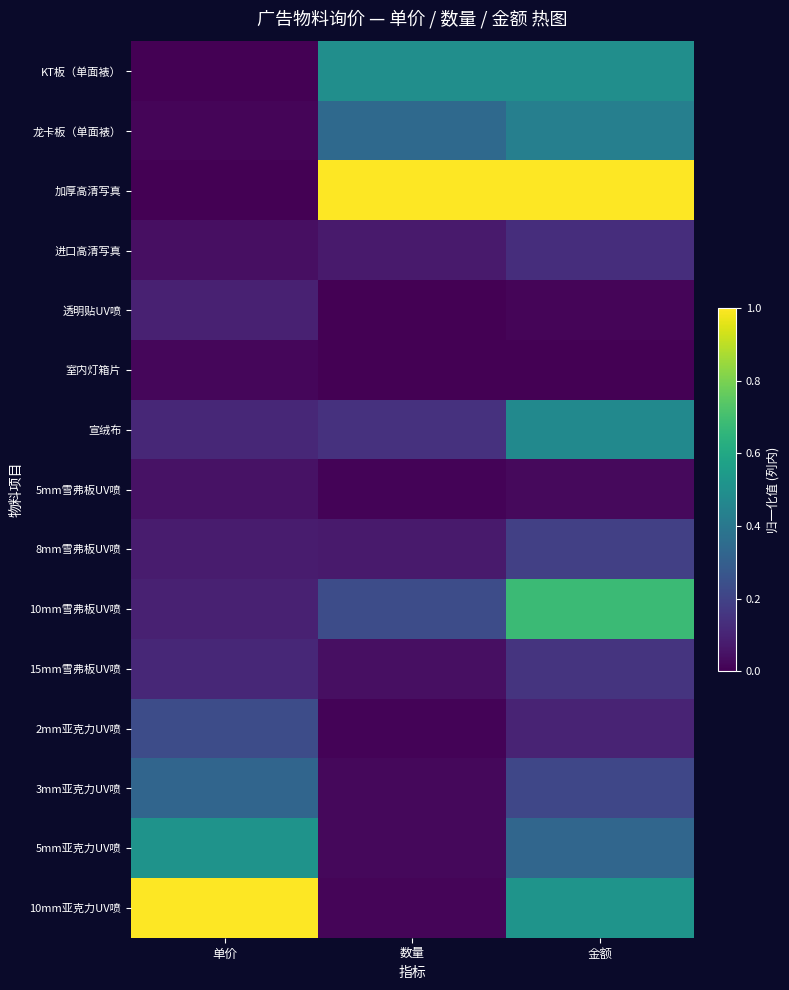

Rank the series by their maximum value, from lowest to highest.

室内灯箱片, 5mm雪弗板UV喷, 透明贴UV喷, 进口高清写真, 15mm雪弗板UV喷, 8mm雪弗板UV喷, 2mm亚克力UV喷, 3mm亚克力UV喷, 龙卡板（单面裱）, 宣绒布, KT板（单面裱）, 5mm亚克力UV喷, 10mm雪弗板UV喷, 加厚高清写真, 10mm亚克力UV喷